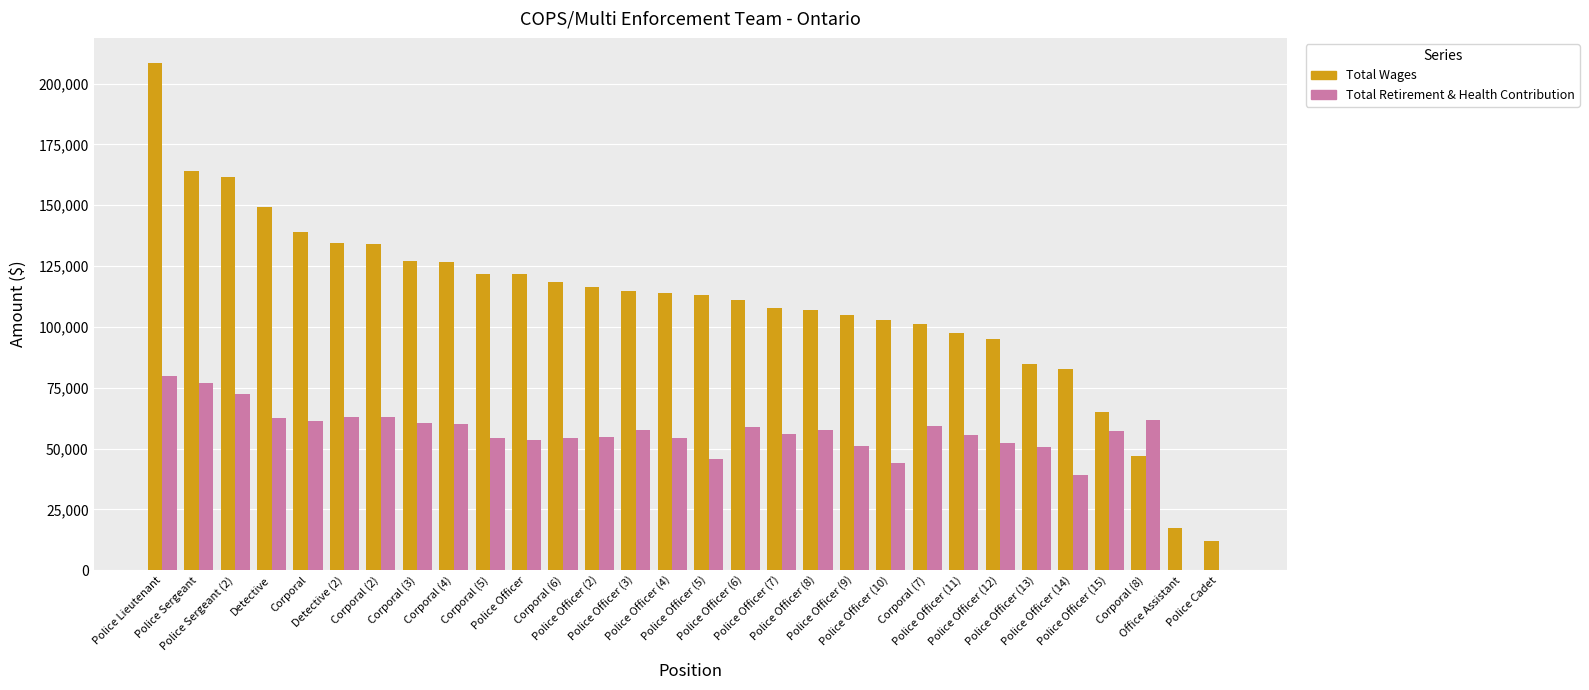

Which series has the largest total across all categories?

Total Wages